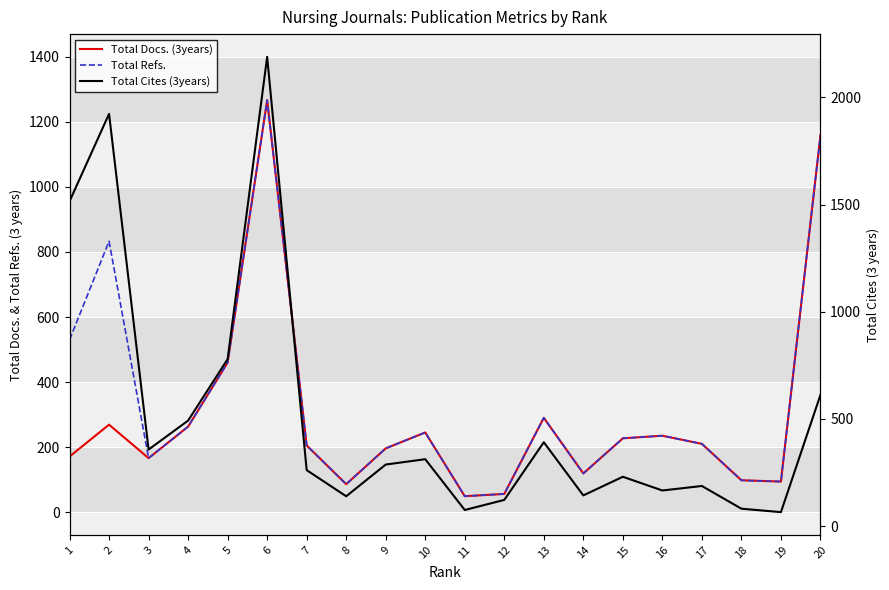

How many lines are shown in the chart?

3